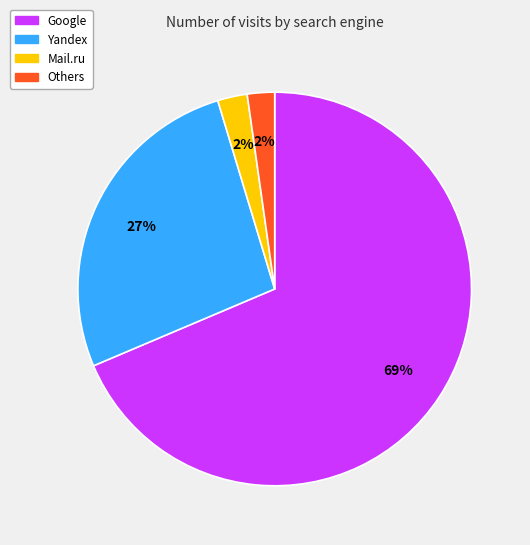

How many slices are in this pie chart?

4